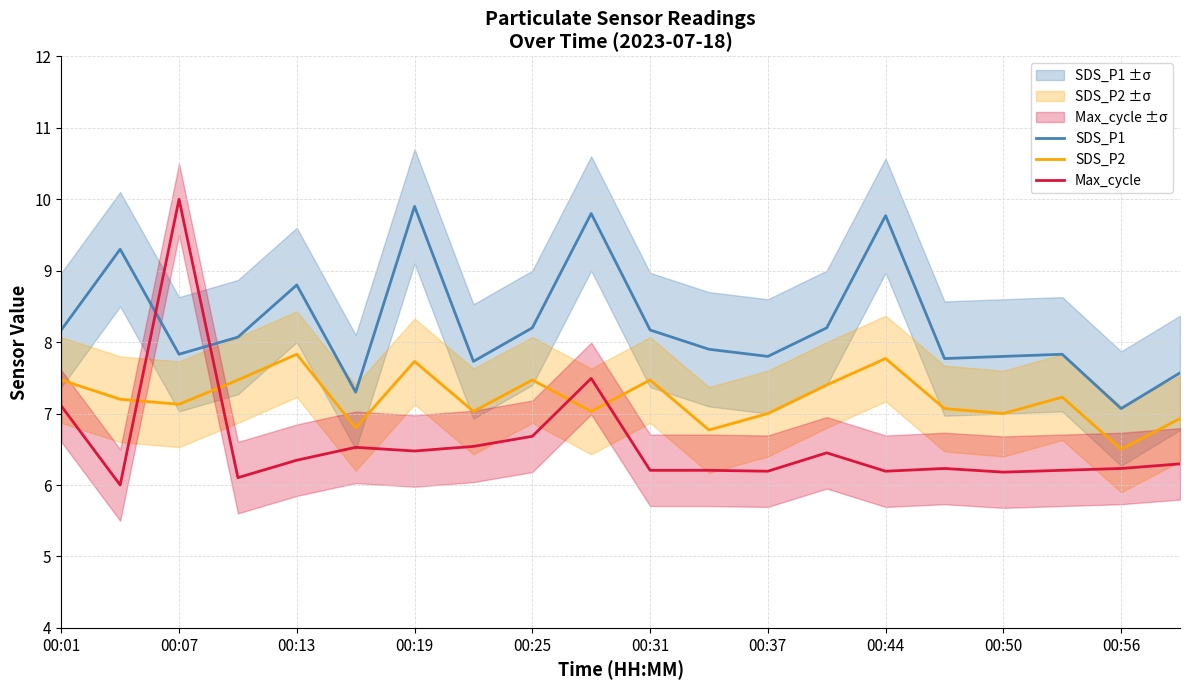

The value of SDS_P1 at 17 is 7.8. True or false?

True